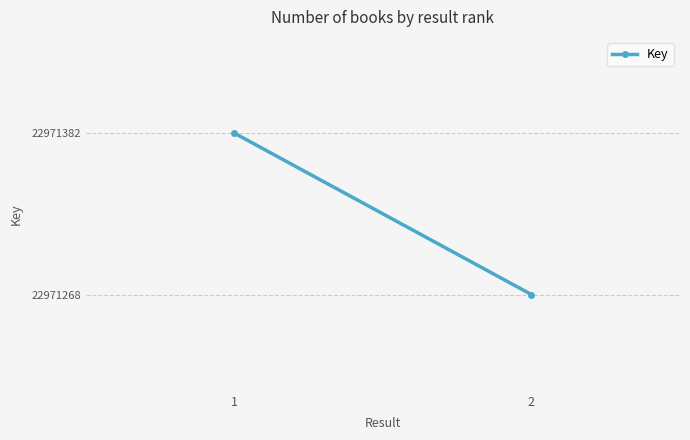

True or false: the data shows 22971268 at 2.

True